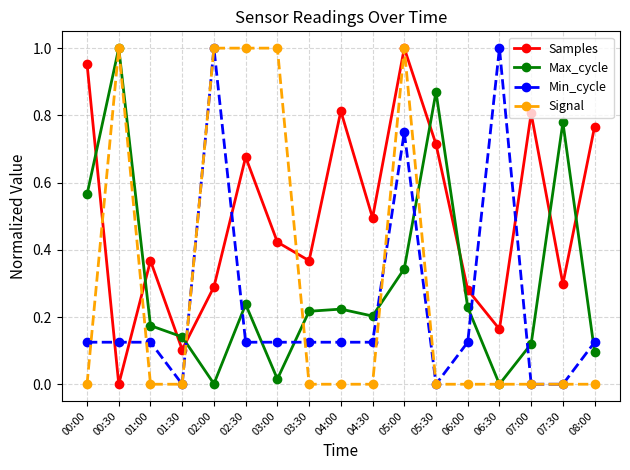

What is the label of the 2nd point from the left?

00:30